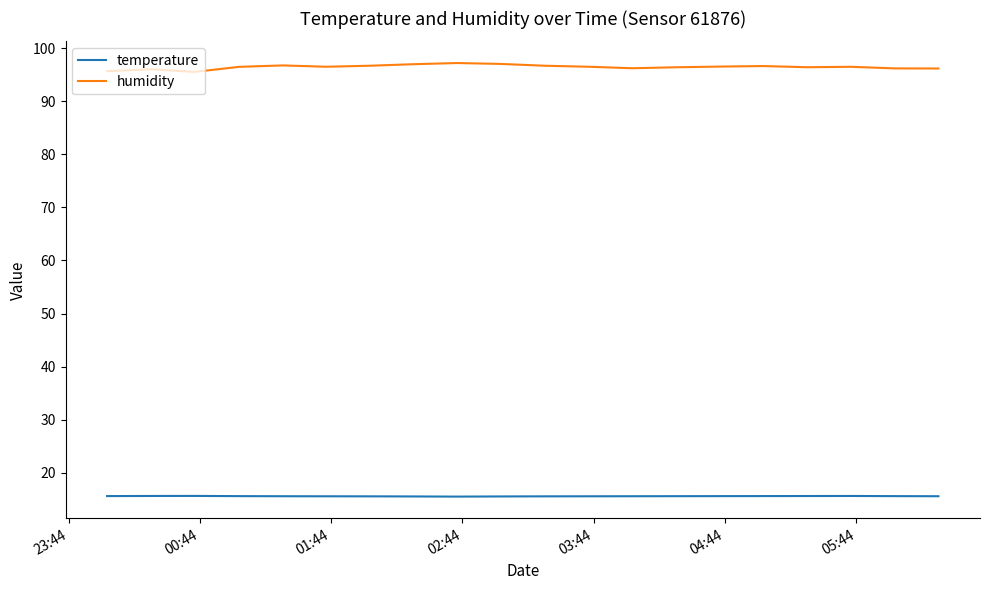

What is the highest value of the temperature series?

15.6